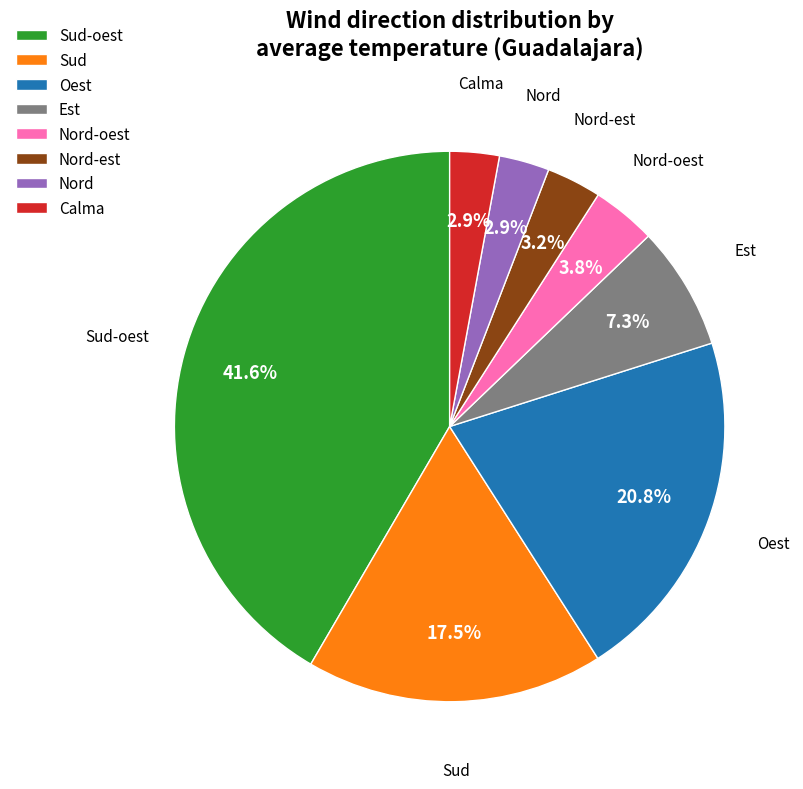

How many slices are in this pie chart?

8